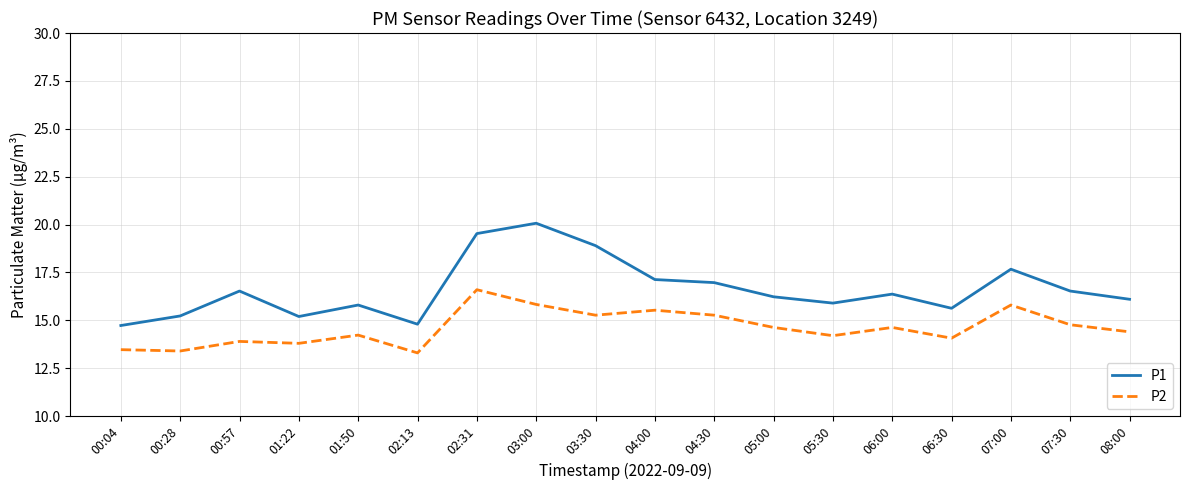

What is the total value across all series at 08:00?

30.5